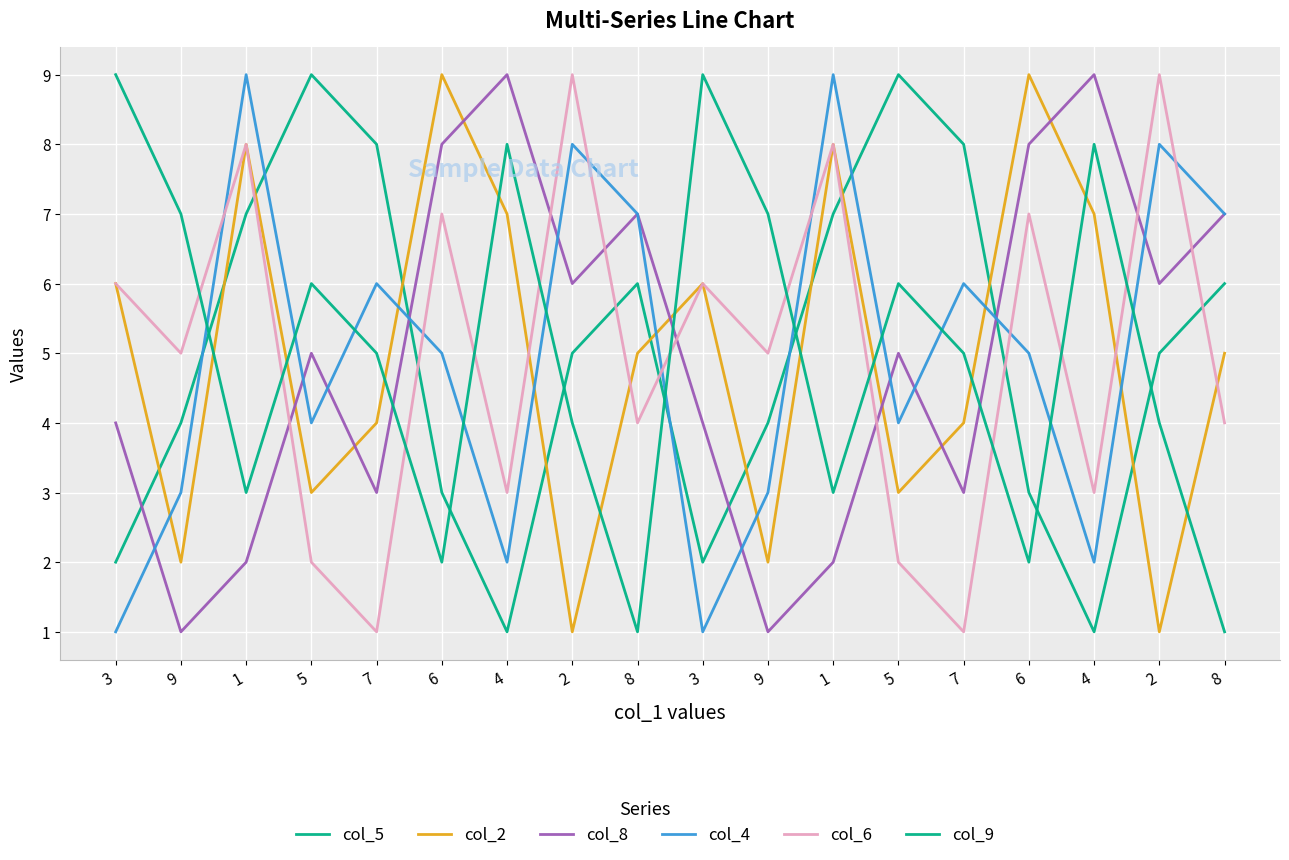

How many lines are shown in the chart?

6